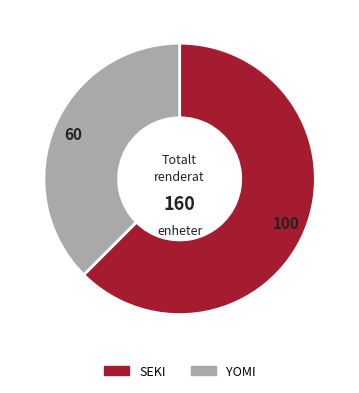

How many segments does this pie chart have?

2